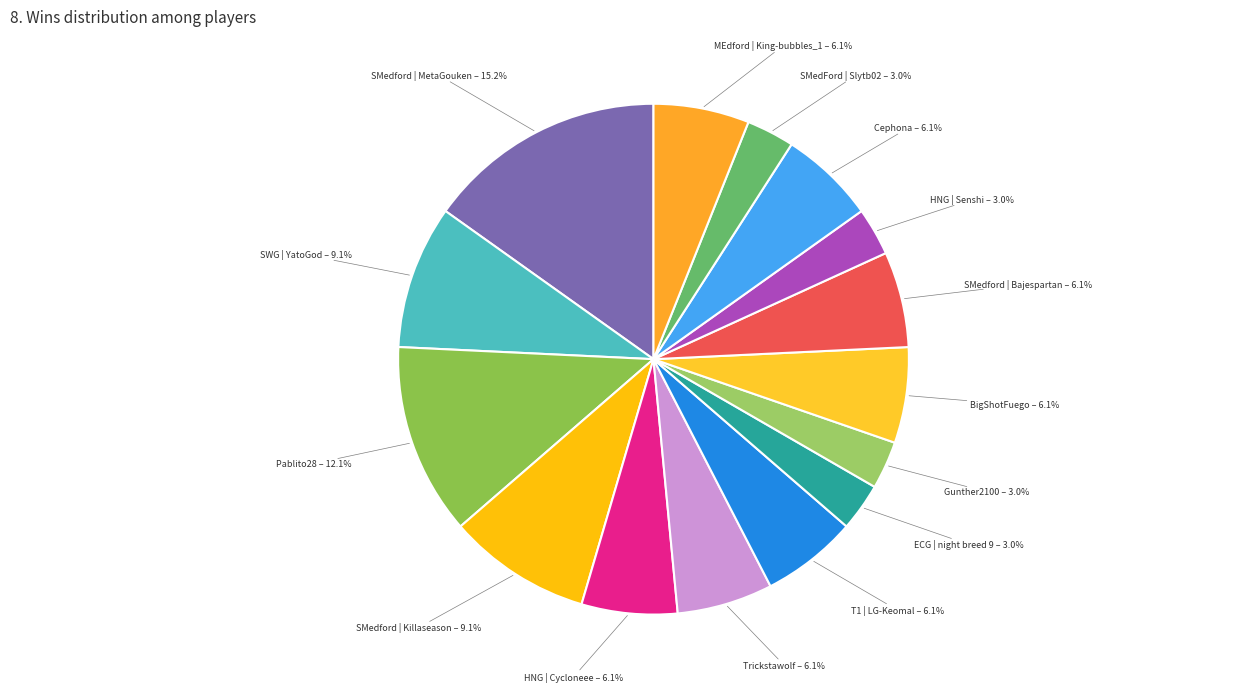

Between BigShotFuego and SMedford | Killaseason, which is larger?

SMedford | Killaseason